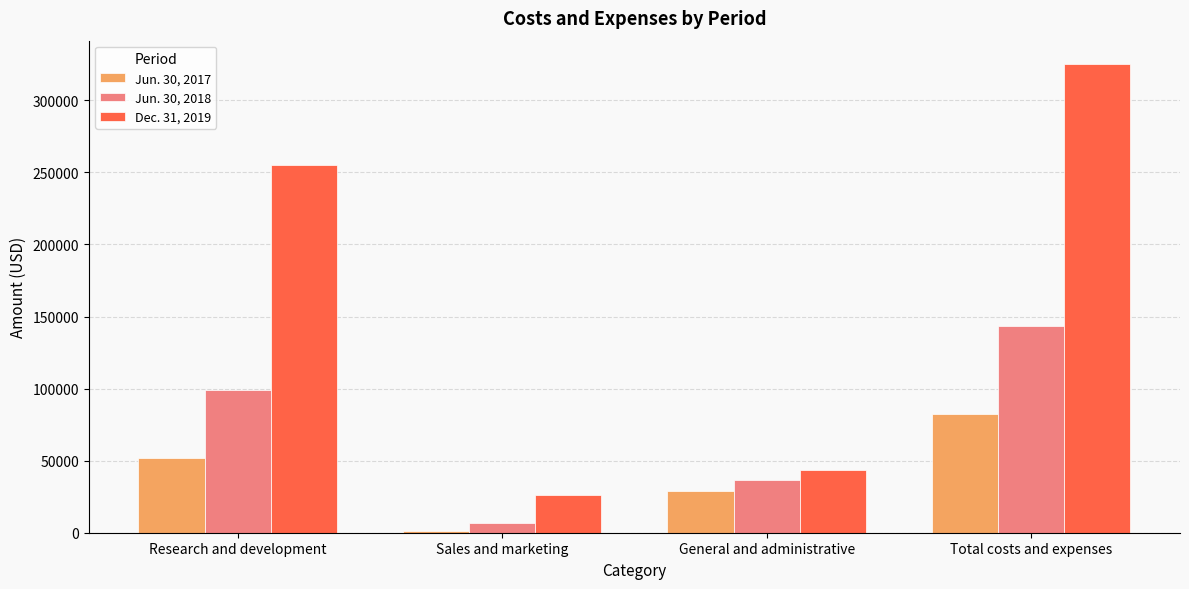

What is the greatest value displayed?

325133